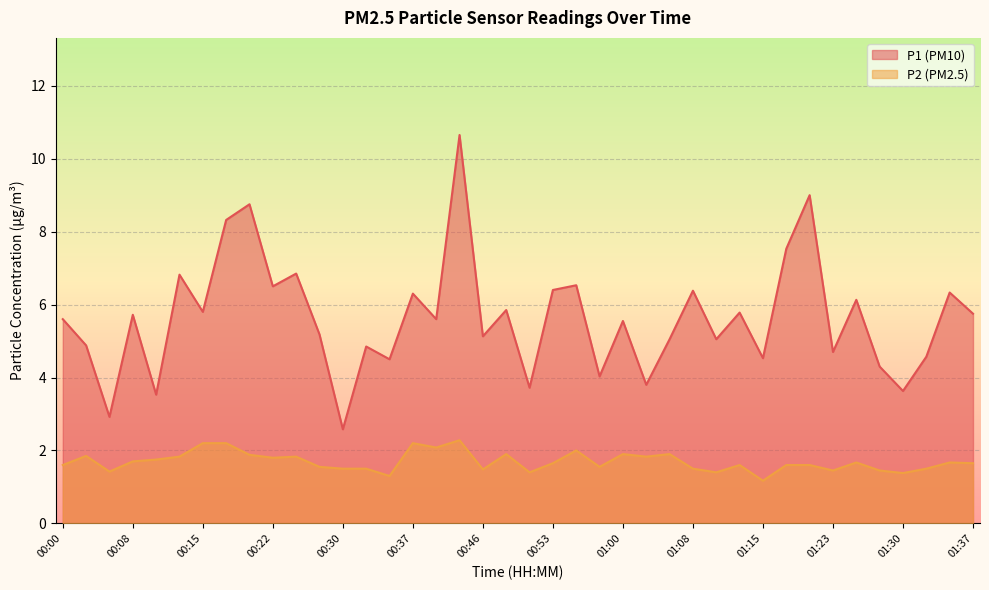

How many interior local valleys does the P1 series have?

15